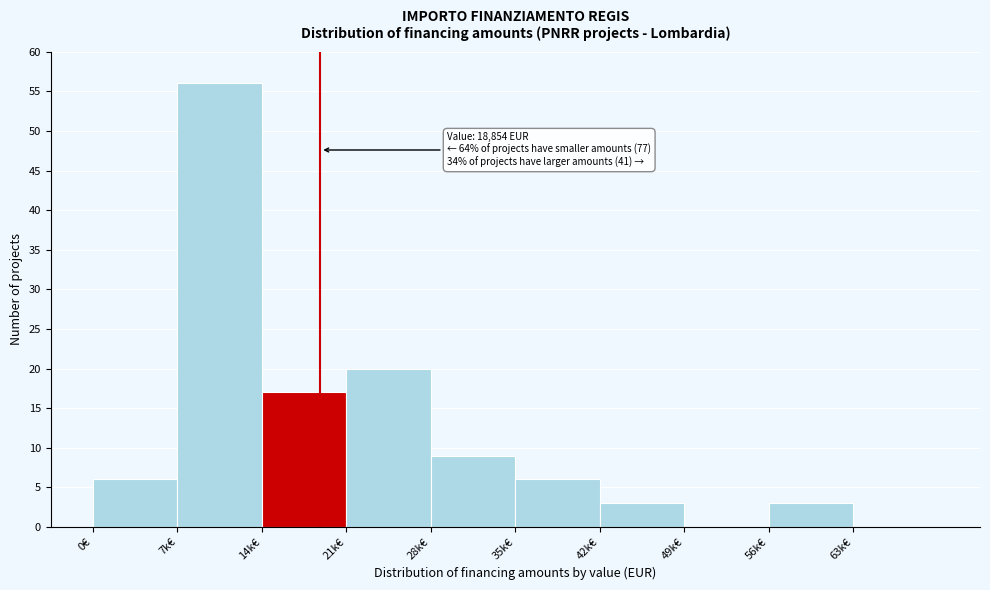

Reading right to left, list all the values displayed in this chart.

63k€=0	56k€=3	49k€=0	42k€=3	35k€=6	28k€=9	21k€=20	14k€=17	7k€=56	0€=6